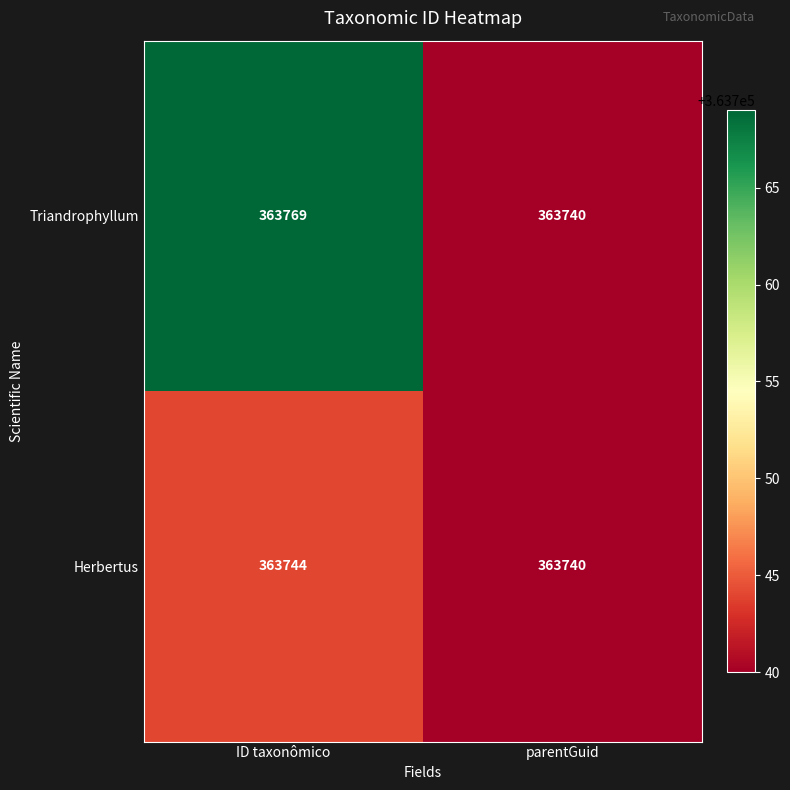

What is the total value across all series at parentGuid?

727480